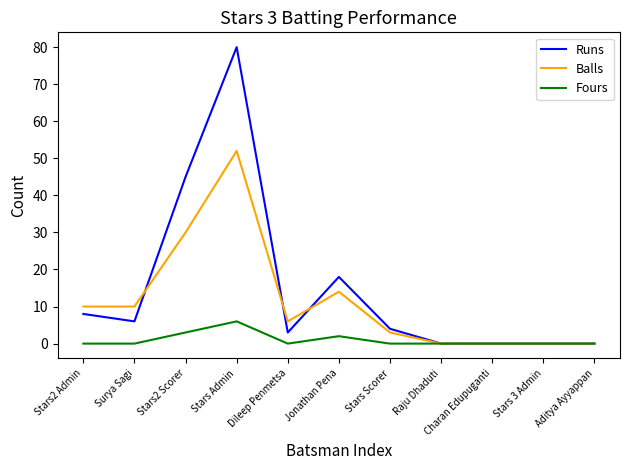

Which label corresponds to the largest value in the chart?

Stars Admin